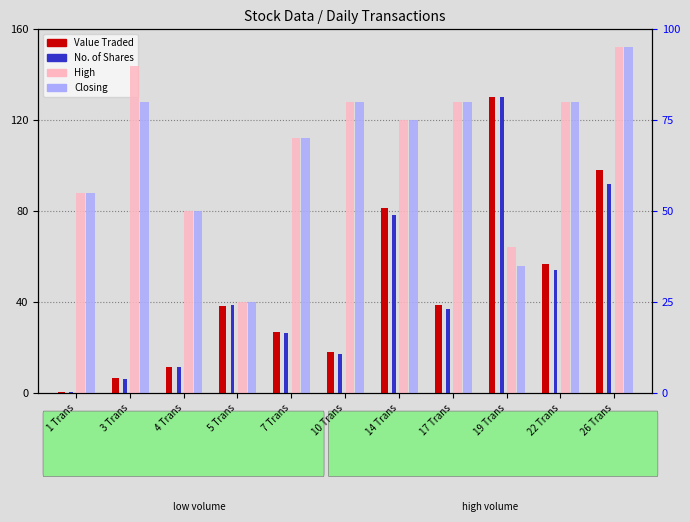

What is the maximum value shown in the chart?

130.0